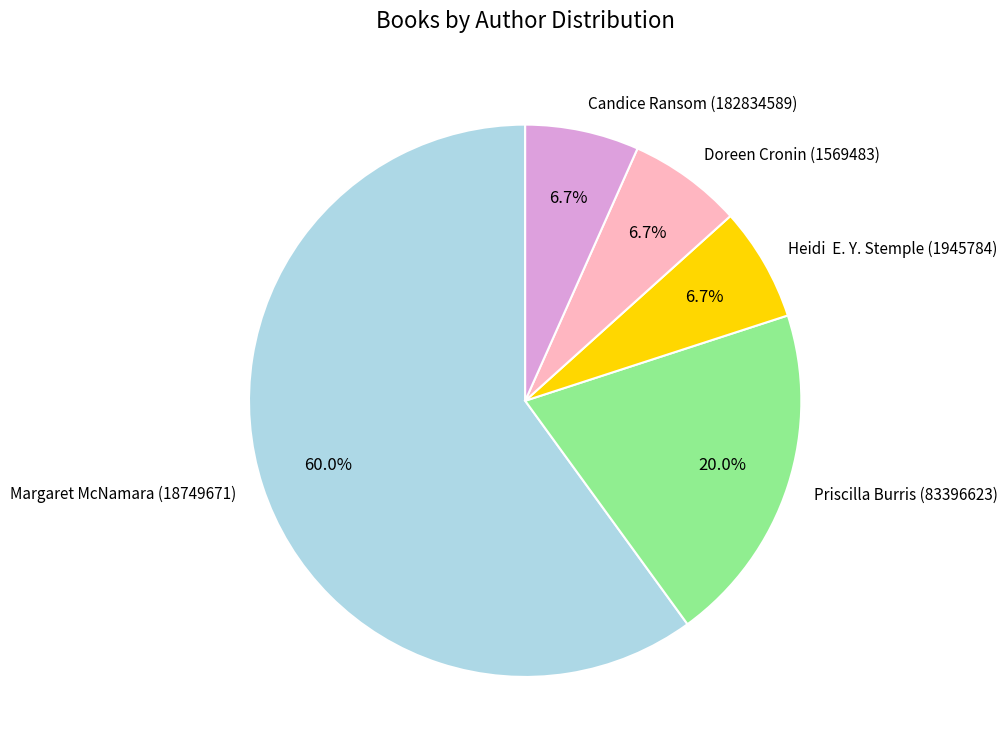

What percentage is NOT represented by Priscilla Burris (83396623)?

80.0%